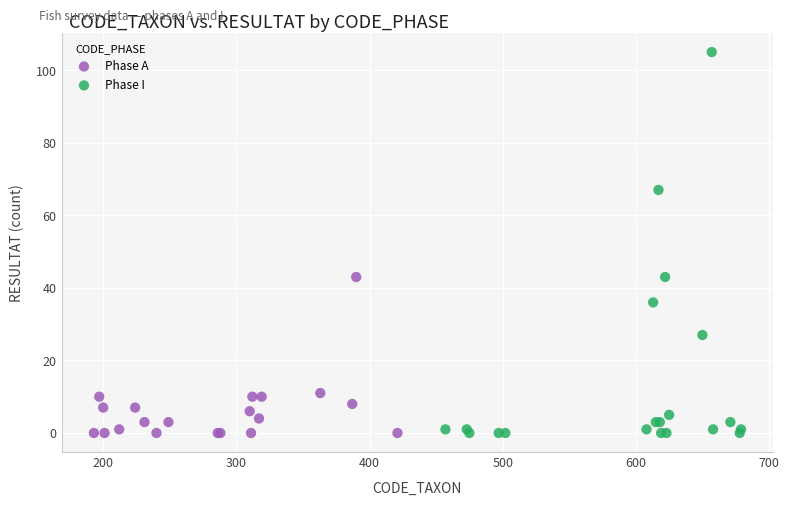

Which series has the largest Y range (max minus min)?

Phase I